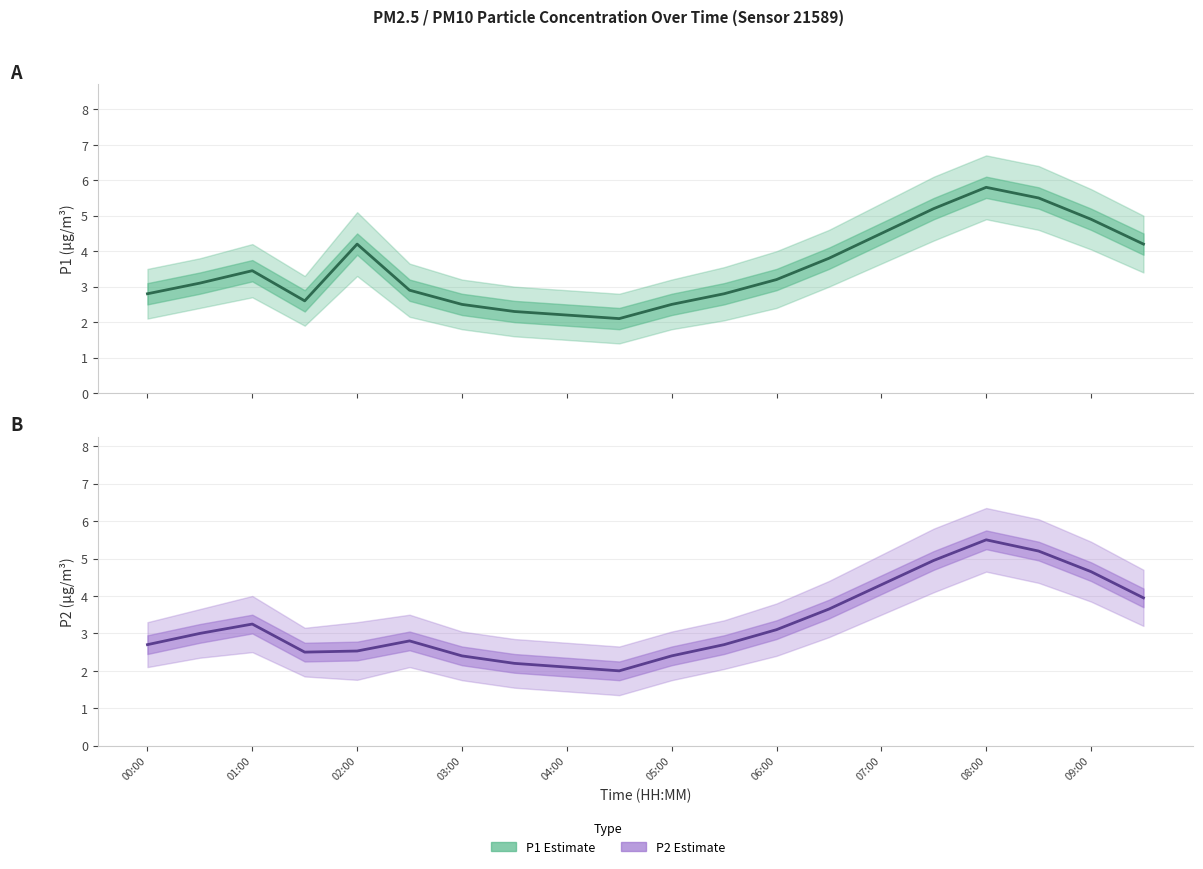

Does the chart display data point markers on the line(s)?

No